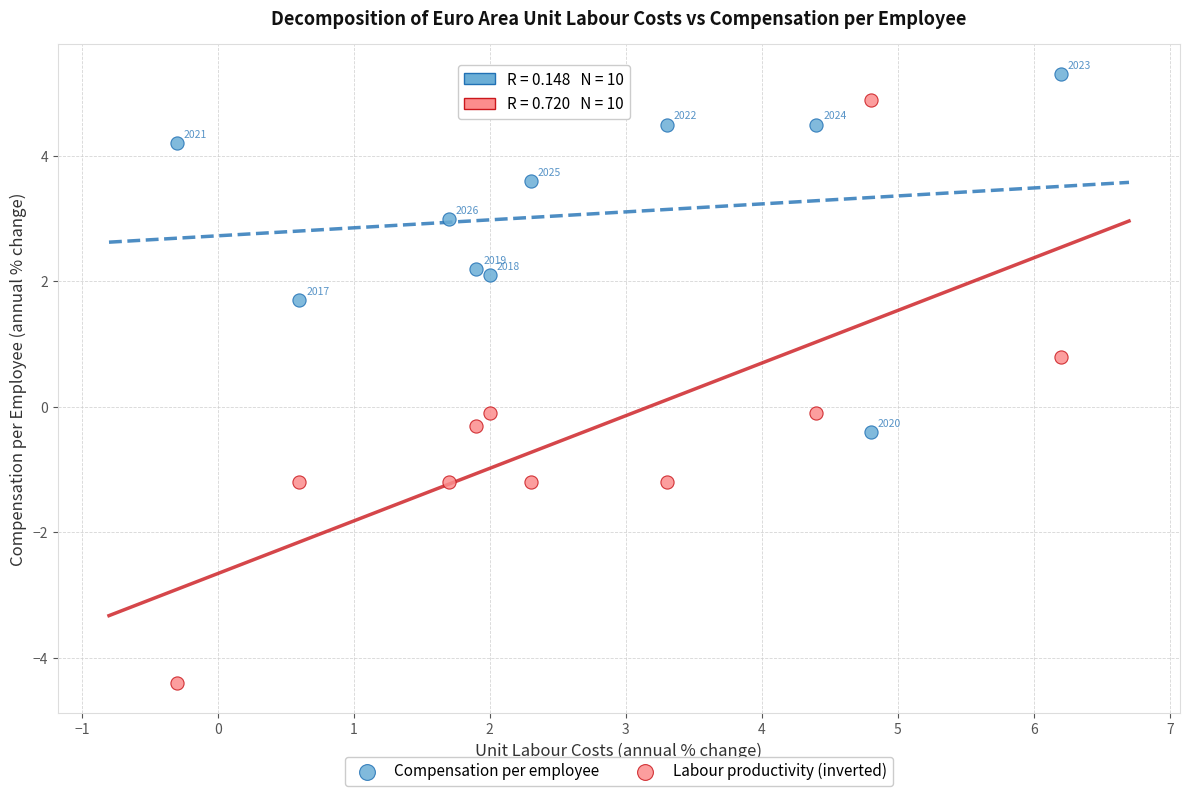

Which series reaches the minimum Y coordinate?

Labour productivity (inverted)